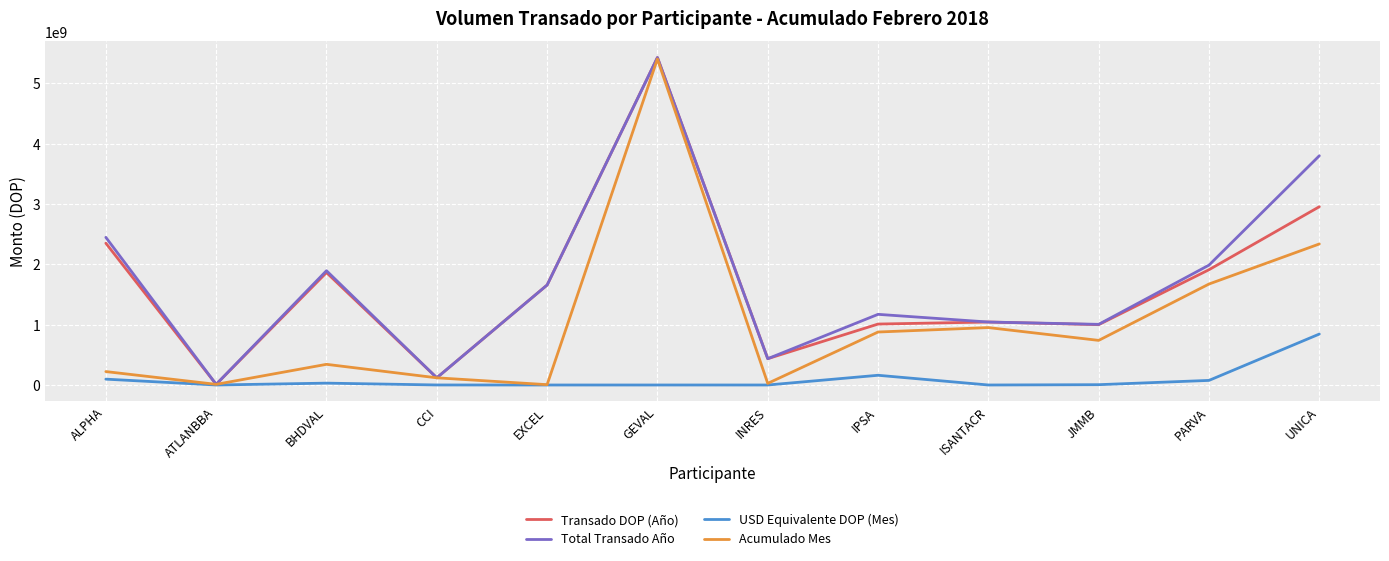

The value of Transado DOP (Año) at BHDVAL is 850923053.0. True or false?

False